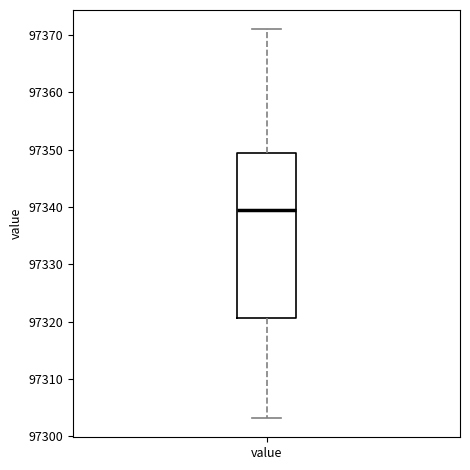

Where is the upper edge of the box for value on the y-axis? The values are not printed on the chart, so give them approximately, as read against the axis.

97349